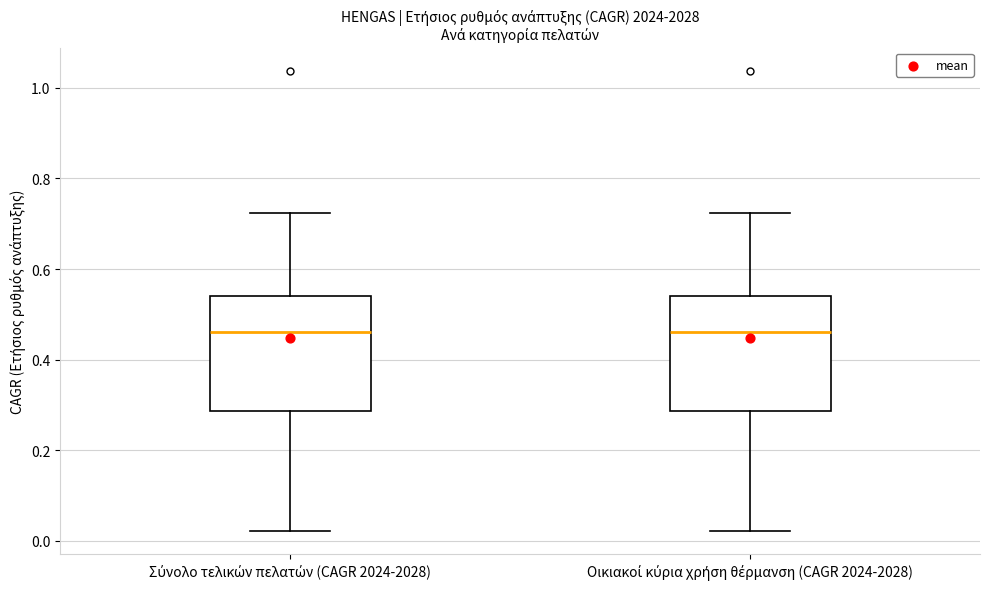

Reading left to right, transcribe this box plot: for each box, give where its median line is, the range the box spans, and where its two whiskers end, as read against the y-axis. The values are not printed on the chart, so give them approximately, as read against the axis.

Σύνολο τελικών πελατών (CAGR 2024-2028): median 0.46, box 0.28 to 0.54, whiskers 0.02 to 0.72
Οικιακοί κύρια χρήση θέρμανση (CAGR 2024-2028): median 0.46, box 0.28 to 0.54, whiskers 0.02 to 0.72